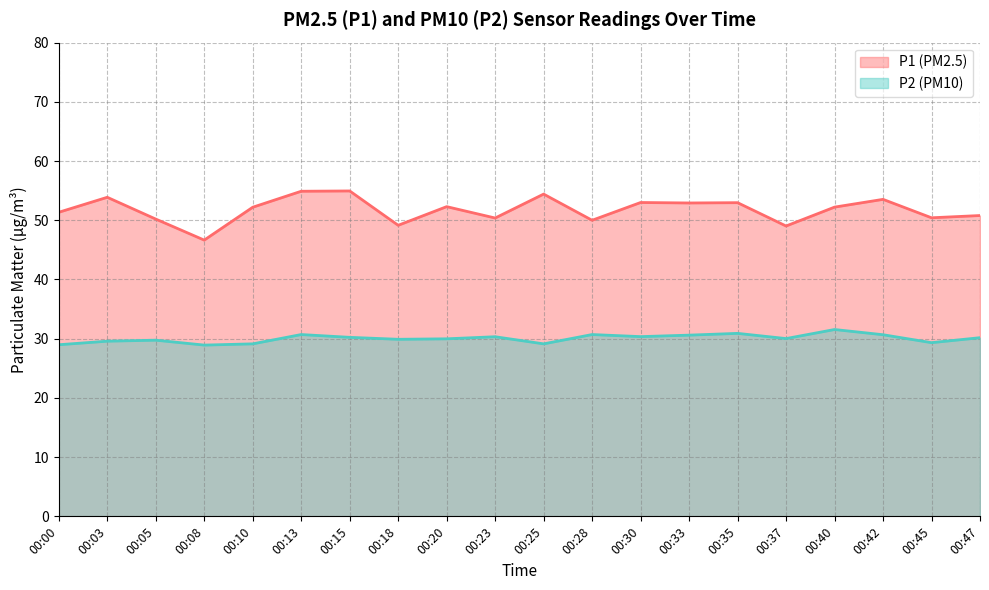

Between 00:15 and 00:28, which series saw the biggest shift?

P1 (PM2.5)